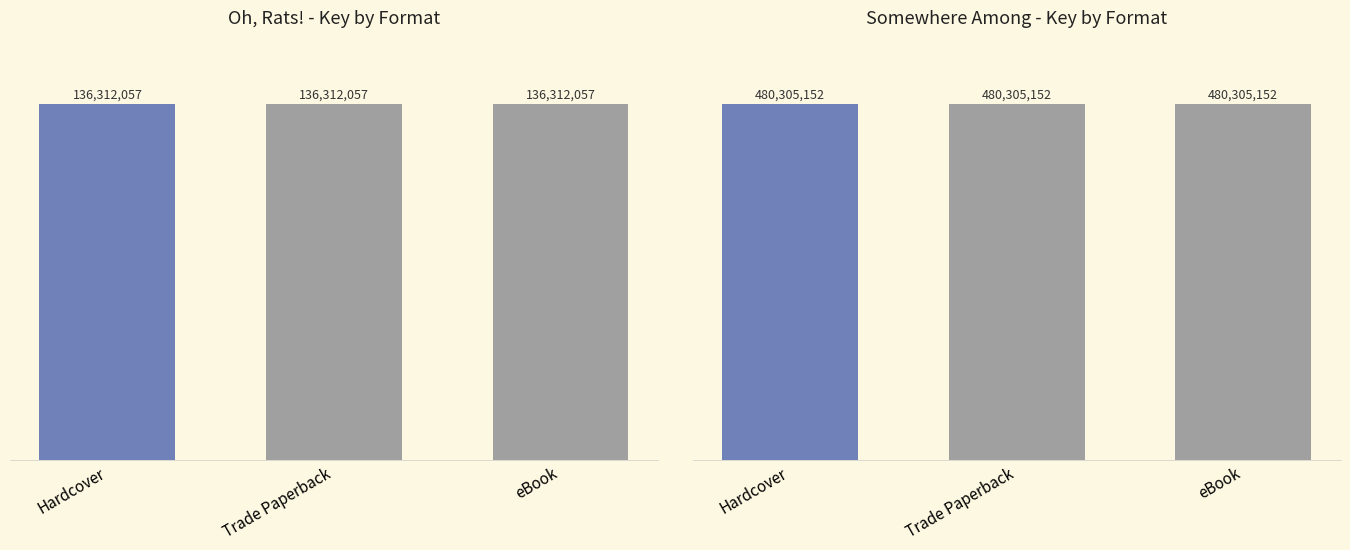

What is the spread (max minus min) of values at Trade Paperback?

343993095